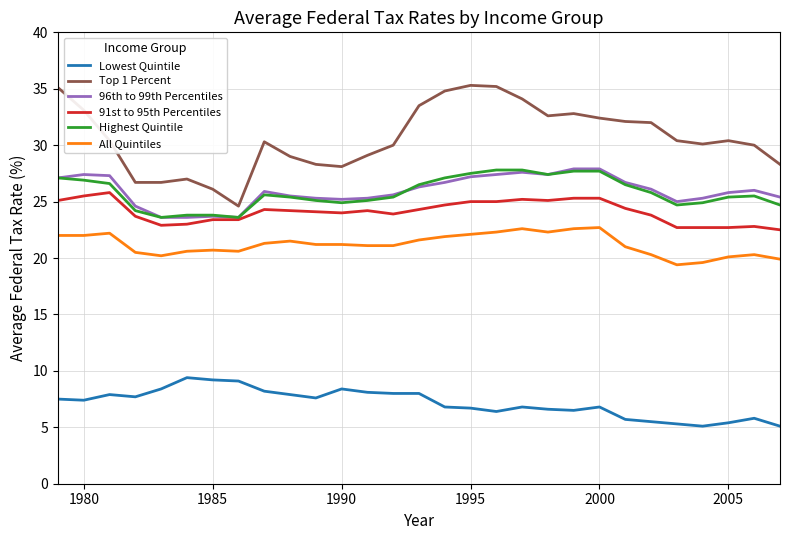

What are all the series names shown in the legend?

Lowest Quintile, Top 1 Percent, 96th to 99th Percentiles, 91st to 95th Percentiles, Highest Quintile, All Quintiles